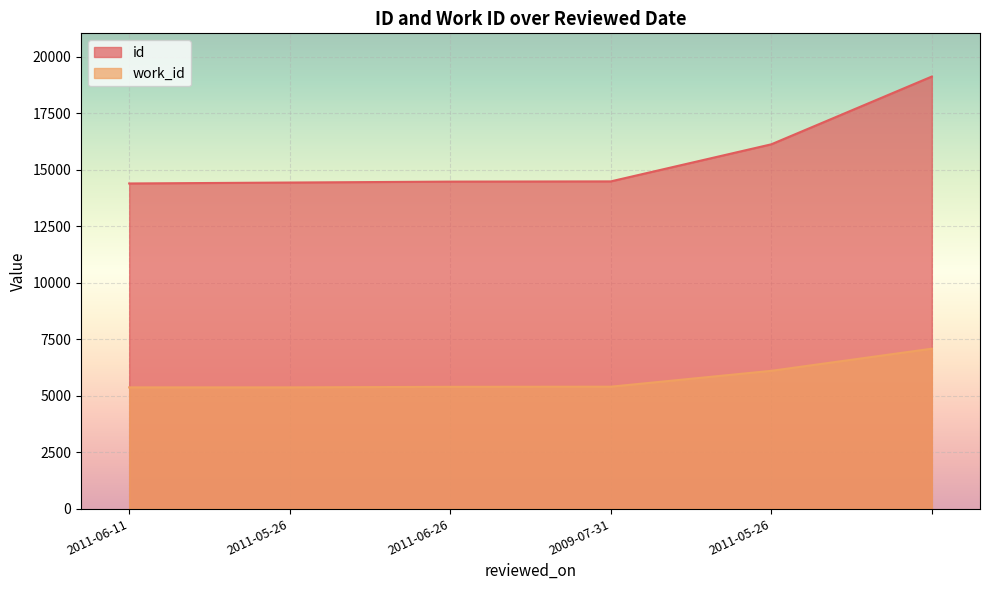

What is the label of the 6th point from the right?

2011-06-11